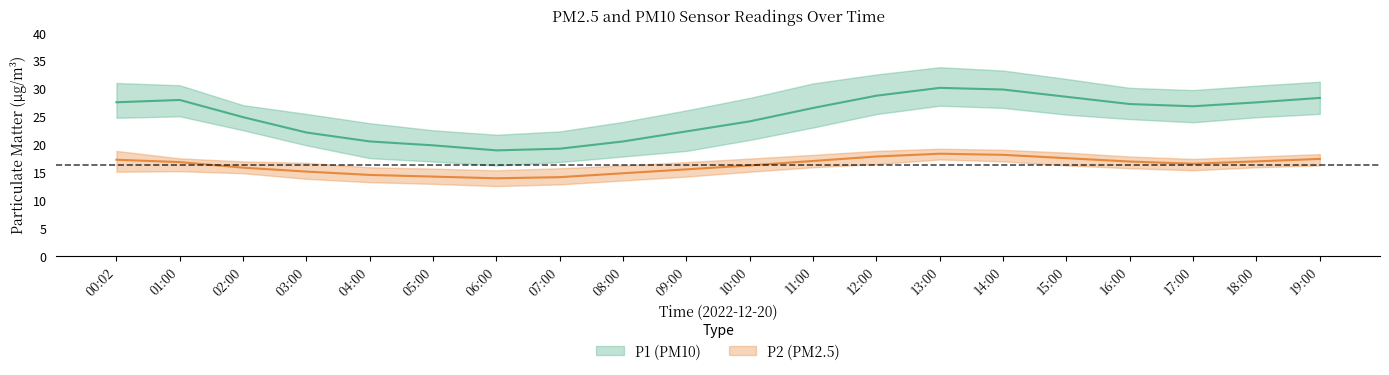

What is the difference between the highest and lowest values at 09:00?

11.9